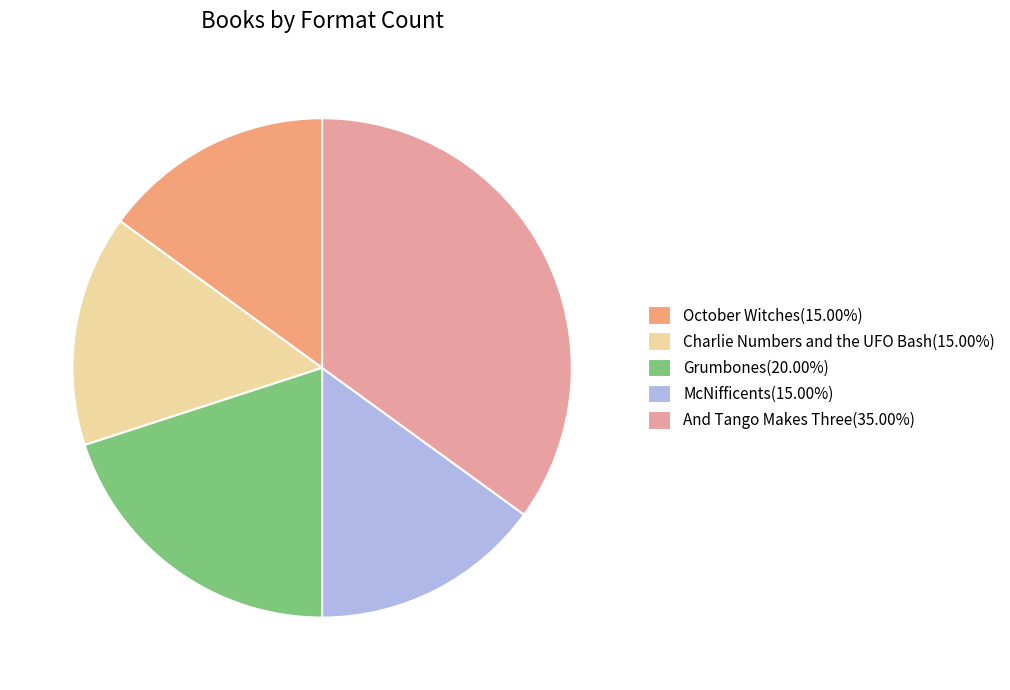

The Grumbones slice represents 20% of the pie. True or false?

True